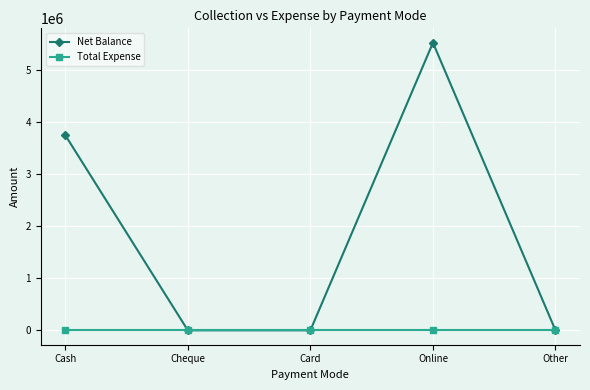

Between Cash and Cheque, which series saw the biggest shift?

Net Balance